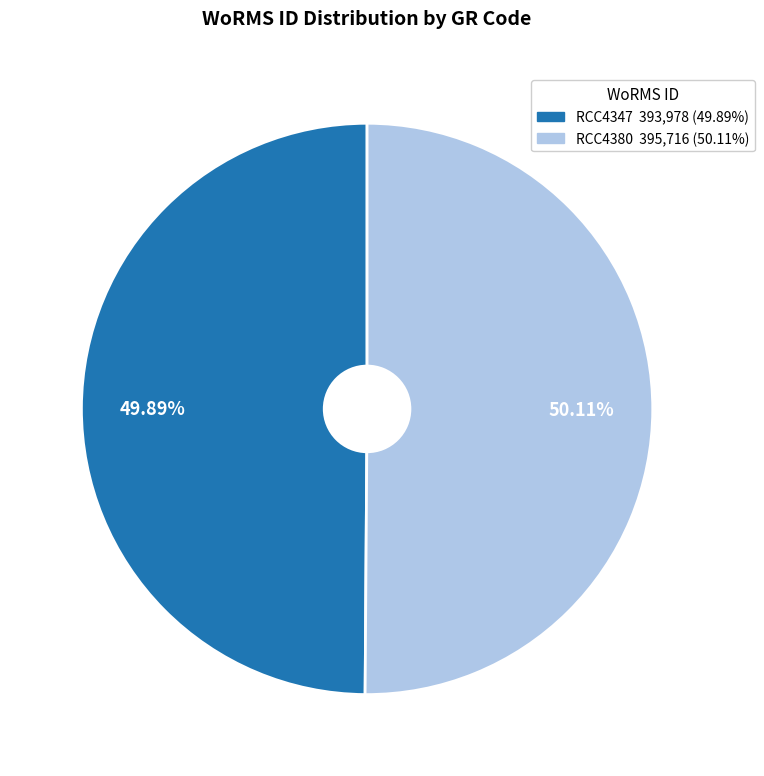

Is there any slice that represents more than half of the pie?

Yes